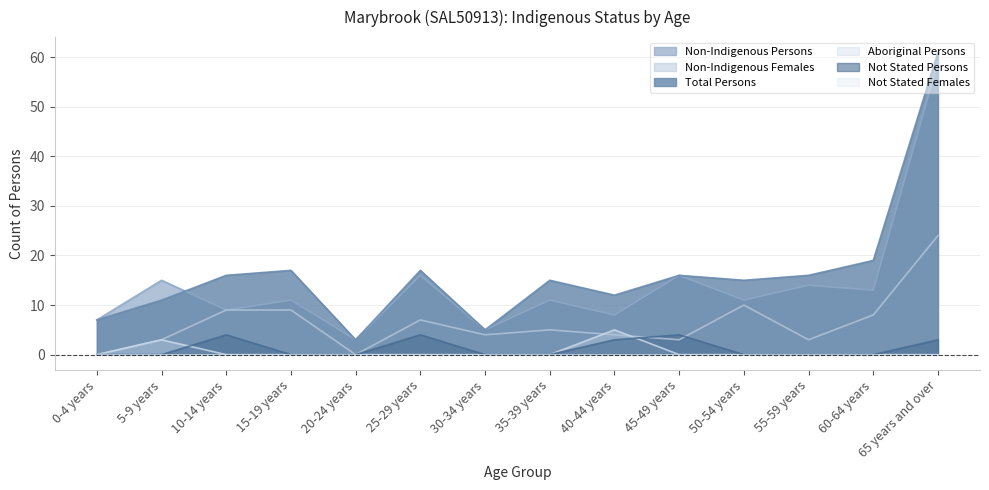

How many data points does each series have?

14